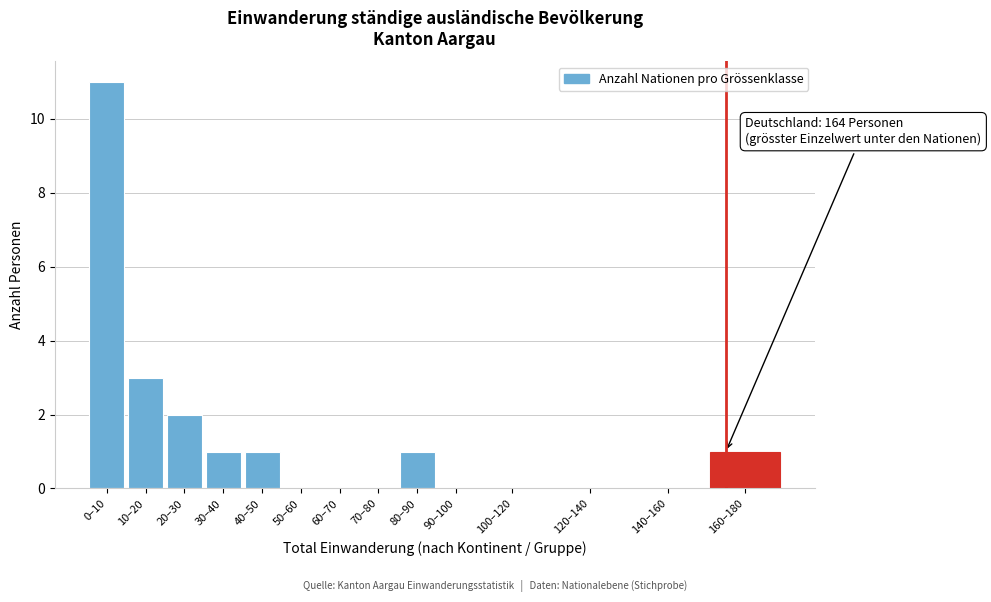

Reading left to right, transcribe all the data shown in this chart.

0–10=11	10–20=3	20–30=2	30–40=1	40–50=1	50–60=0	60–70=0	70–80=0	80–90=1	90–100=0	100–120=0	120–140=0	140–160=0	160–180=1